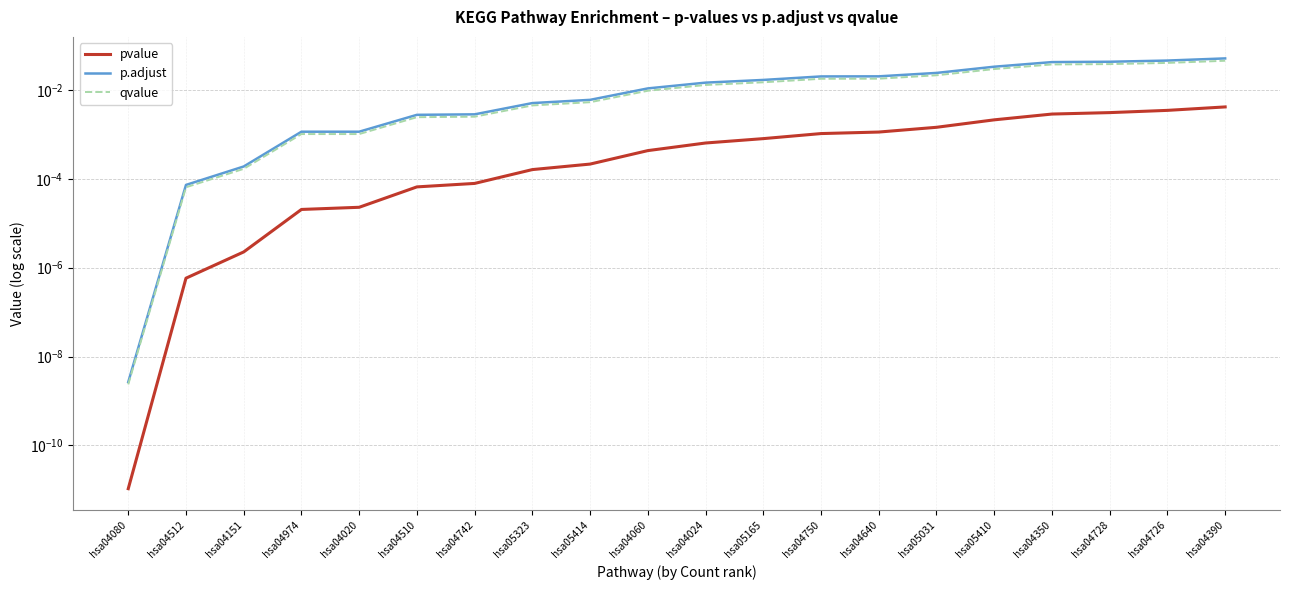

True or false: p.adjust and pvalue intersect in this chart.

False